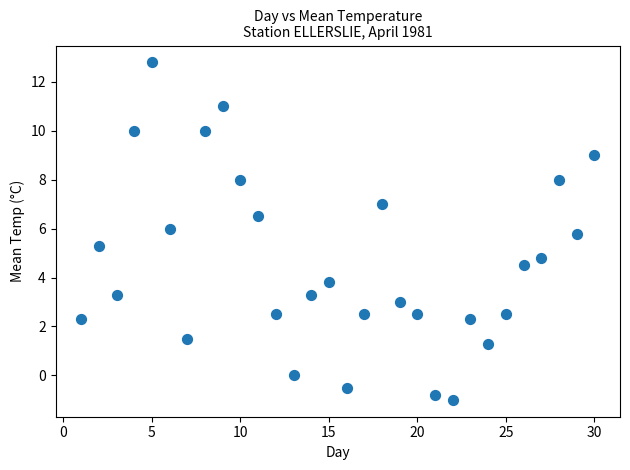

What is the range of X values (max minus min)?

29.0